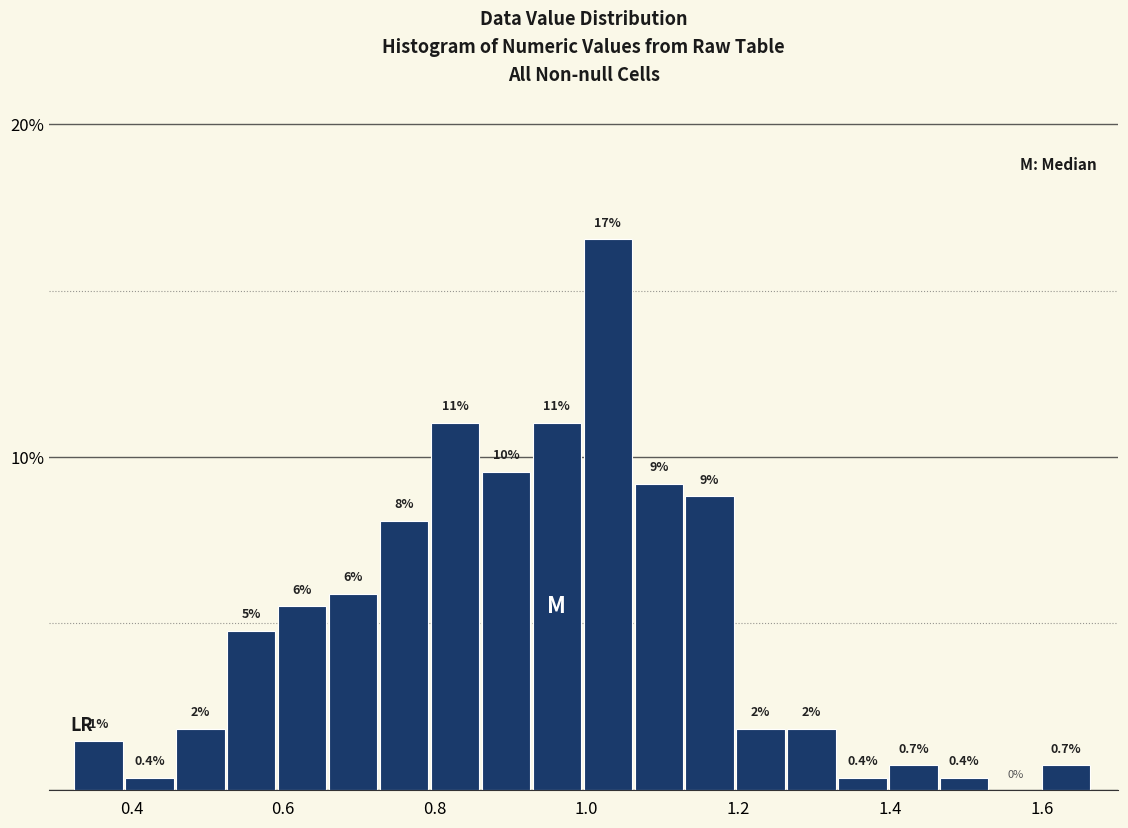

Read against the x-axis, roughly where is the centre of the tallest bar?

1.02